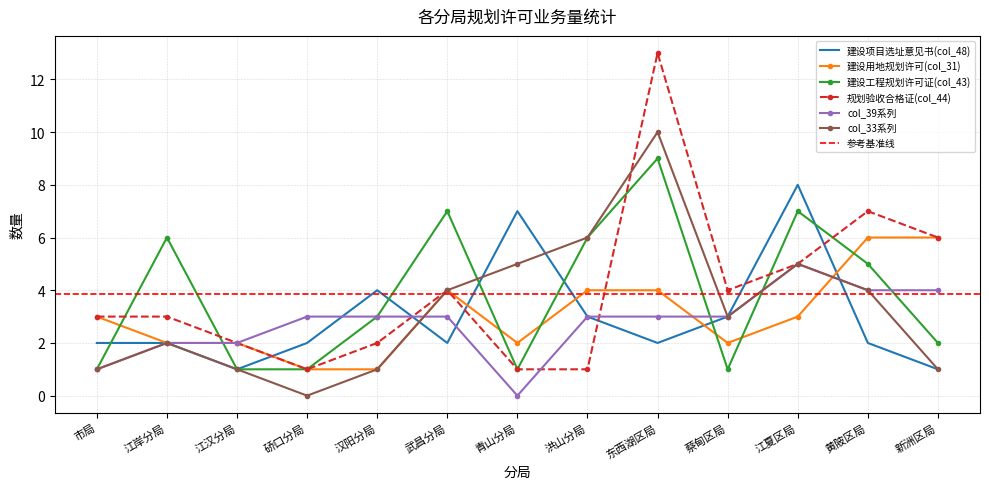

At which category is the sum across all series the highest?

东西湖区局